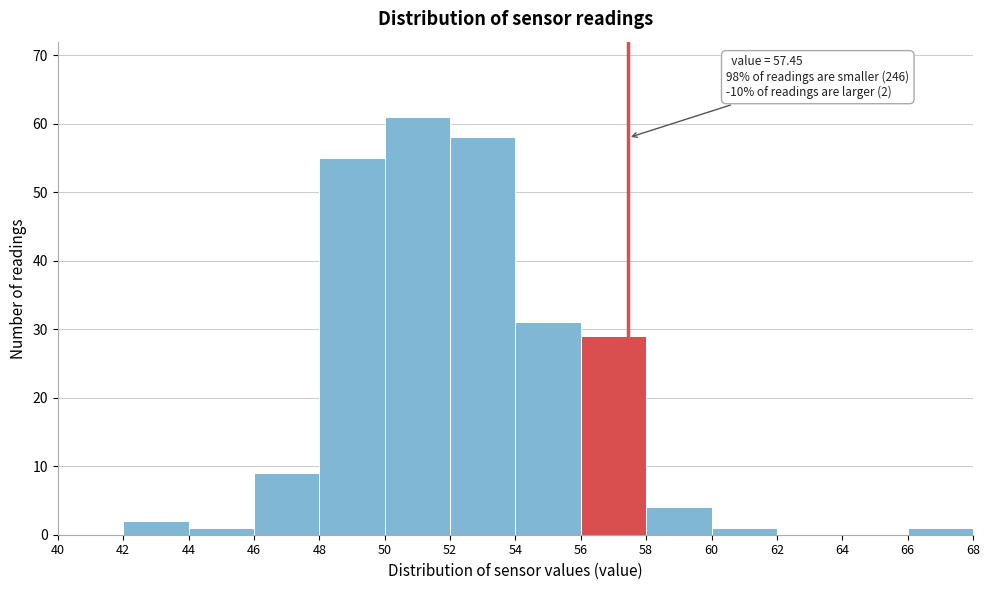

Which range on the x-axis has the tallest bar?

50 to 52